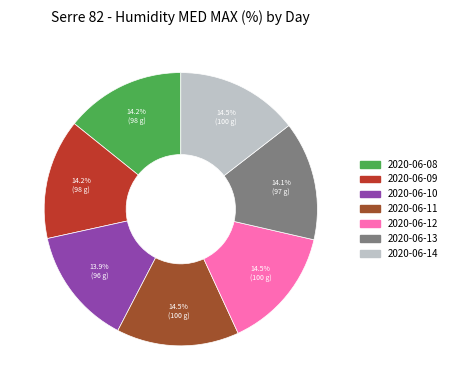

Is it true that 2020-06-12 is 9% of the pie?

False